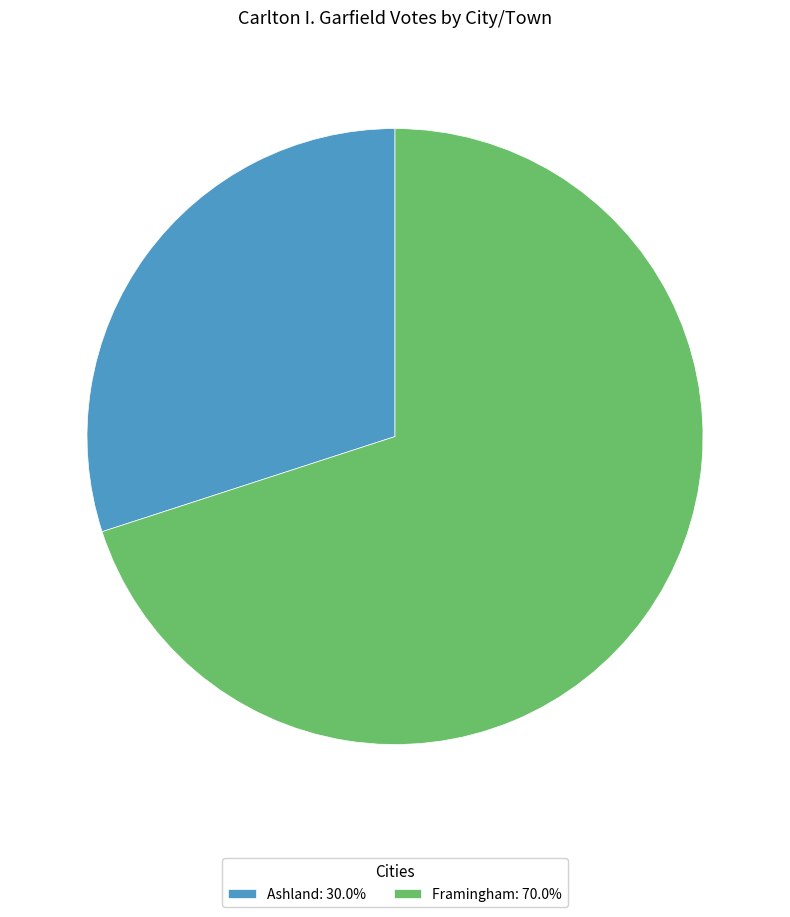

Which slice is the largest?

Framingham